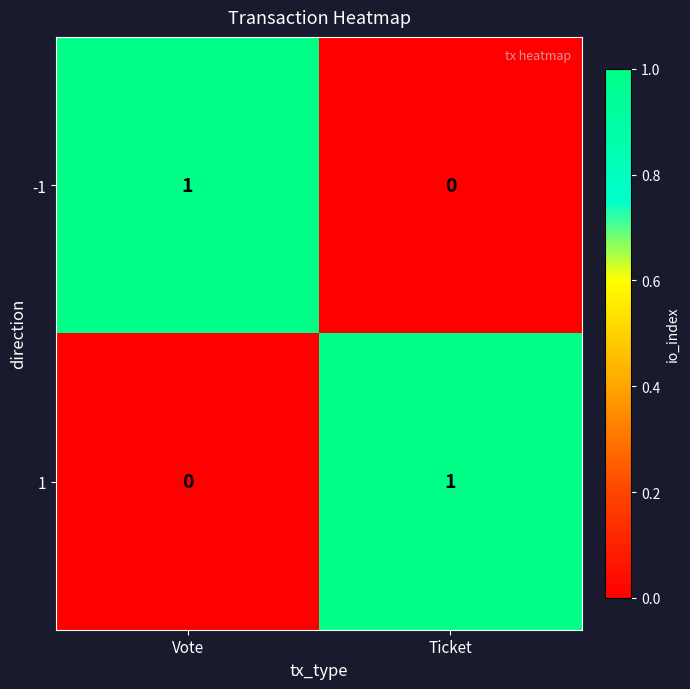

Where is 1 nearest to the value 0?

Vote